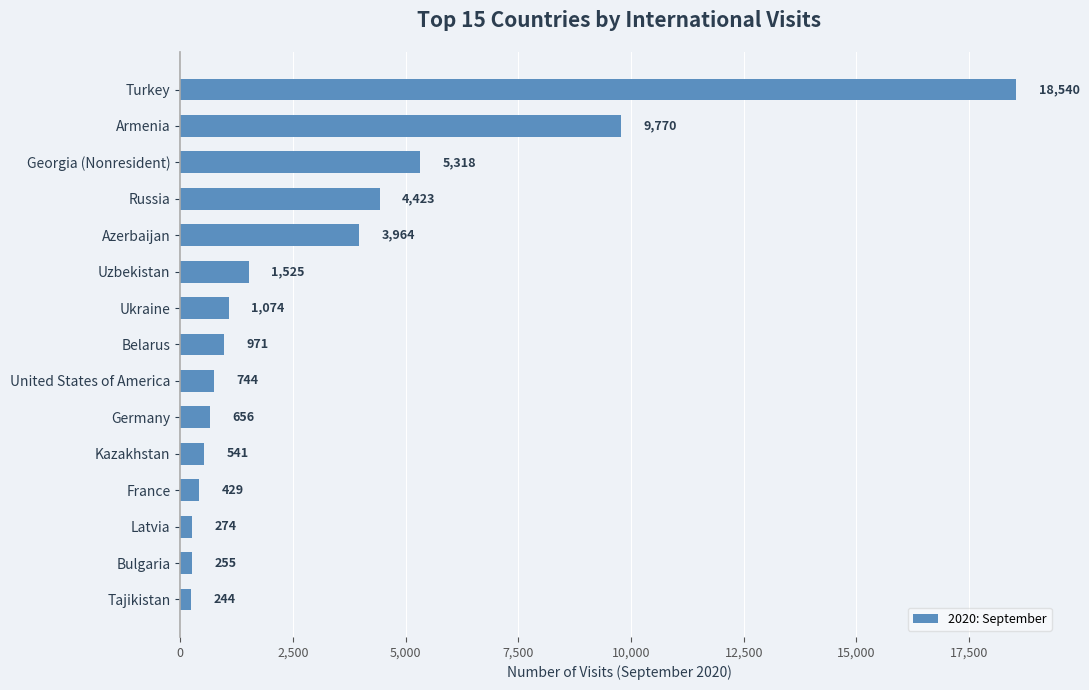

How many bars are there in total?

15